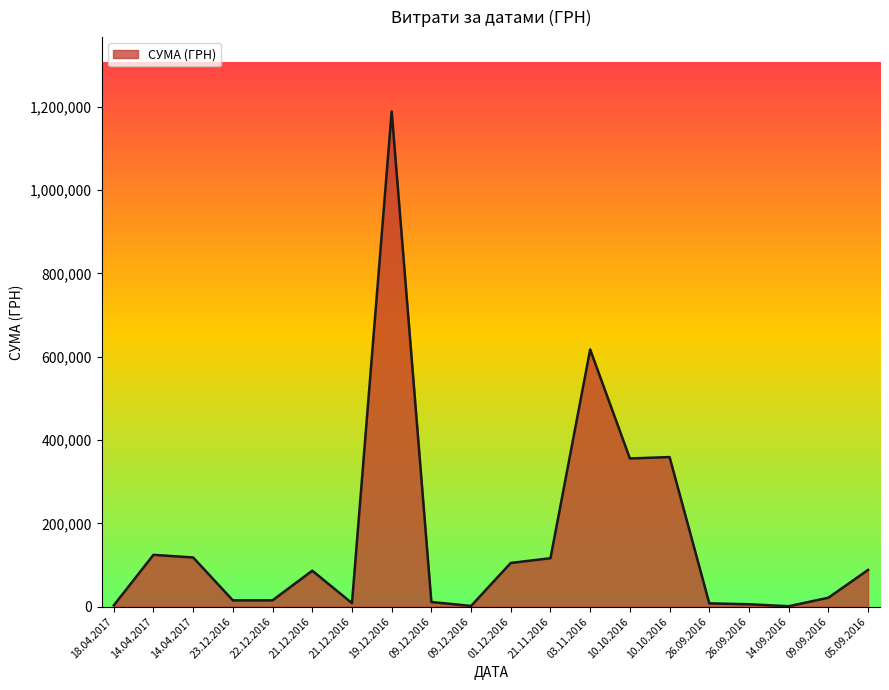

Does the chart display data point markers on the line(s)?

No